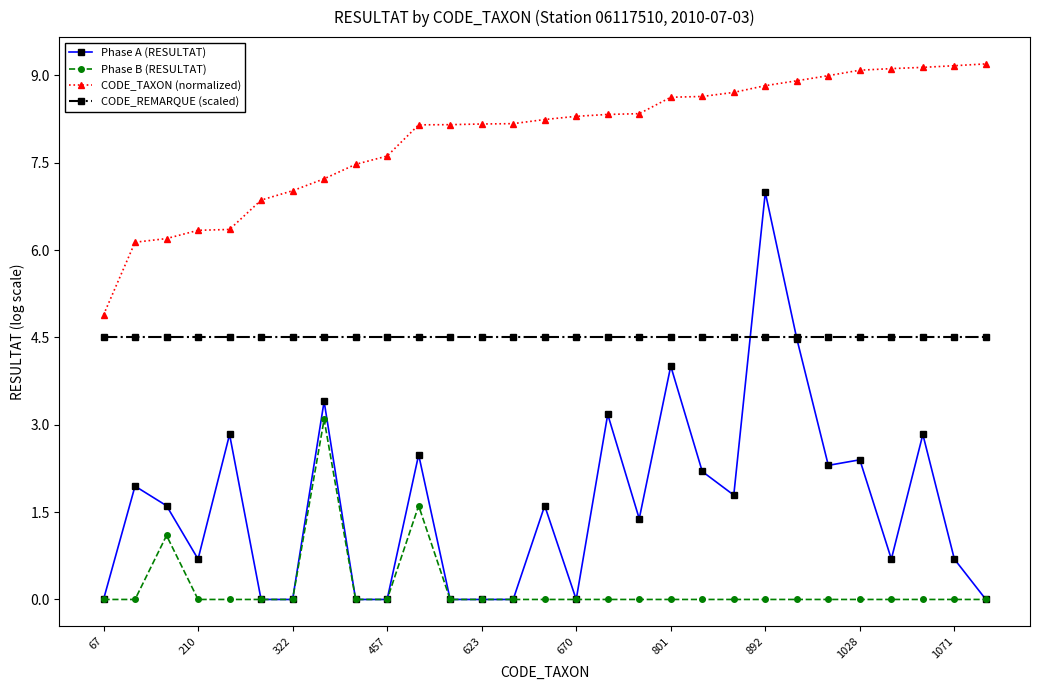

List the series in order of their peak value, highest first.

CODE_TAXON (normalized), Phase A (RESULTAT), CODE_REMARQUE (scaled), Phase B (RESULTAT)